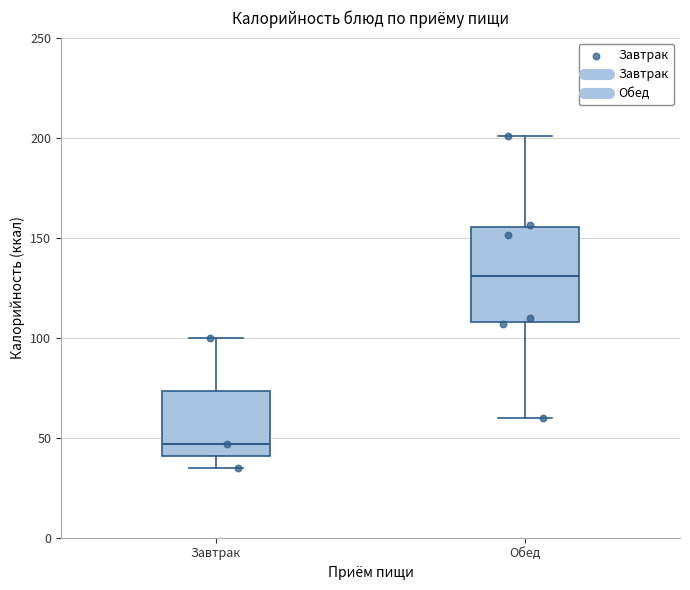

Reading left to right, transcribe this box plot: for each box, give where its median line is, the range the box spans, and where its two whiskers end, as read against the y-axis. The values are not printed on the chart, so give them approximately, as read against the axis.

Завтрак: median 45, box 40 to 75, whiskers 35 to 100
Обед: median 130, box 110 to 155, whiskers 60 to 200